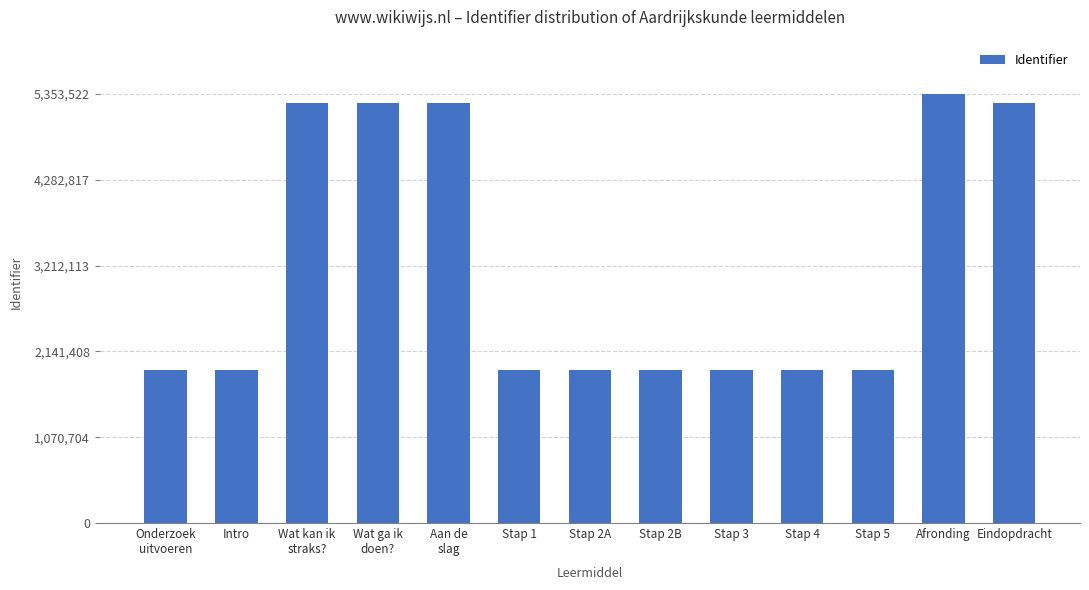

Are the bars horizontal?

No